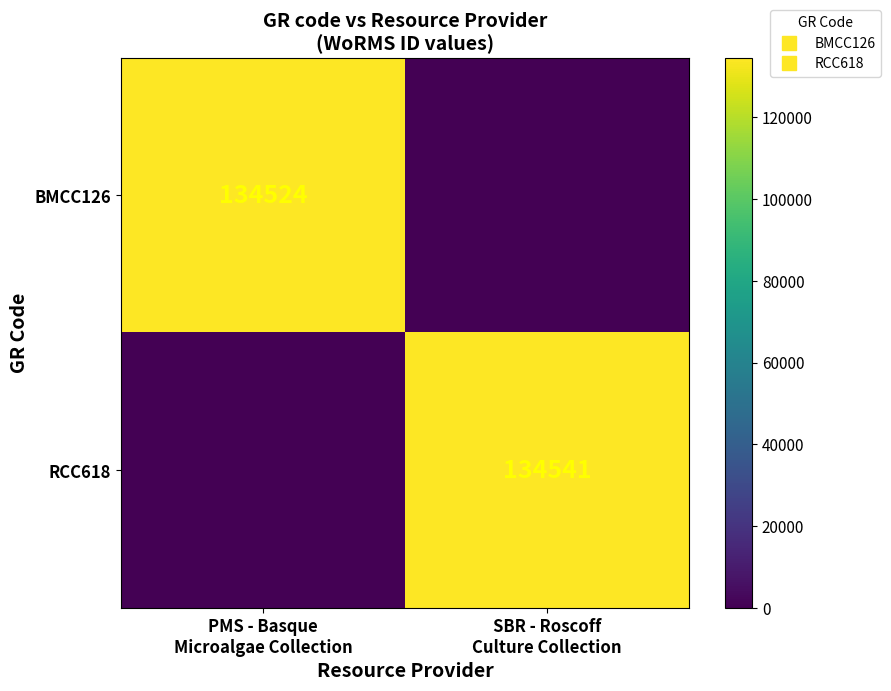

What is the difference between the BMCC126 values at PMS - Basque Microalgae Collection and SBR - Roscoff Culture Collection?

134524